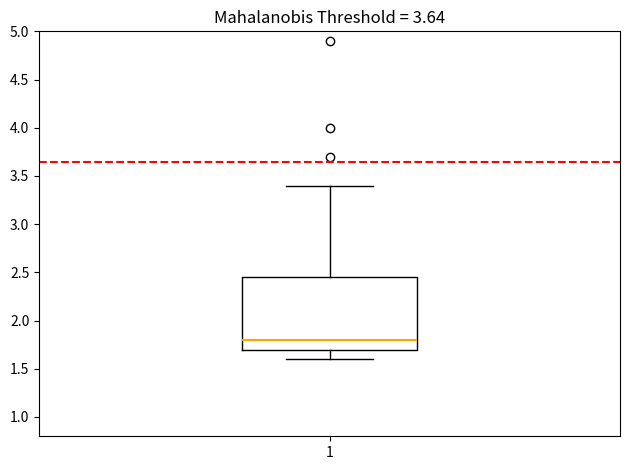

Transcribe this box plot: give where the median line is, the range the box spans, and where the two whiskers end, as read against the y-axis. The values are not printed on the chart, so give them approximately, as read against the axis.

median 1.80, box 1.70 to 2.45, whiskers 1.60 to 3.40